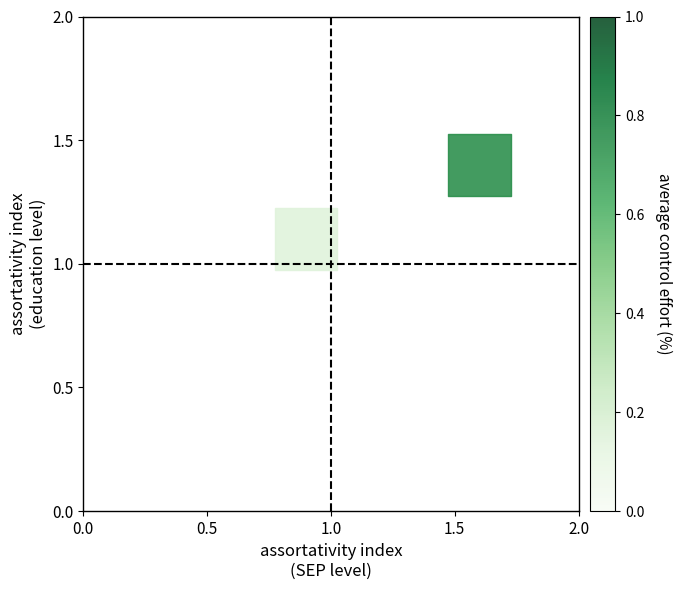

What is the average X value?

1.2